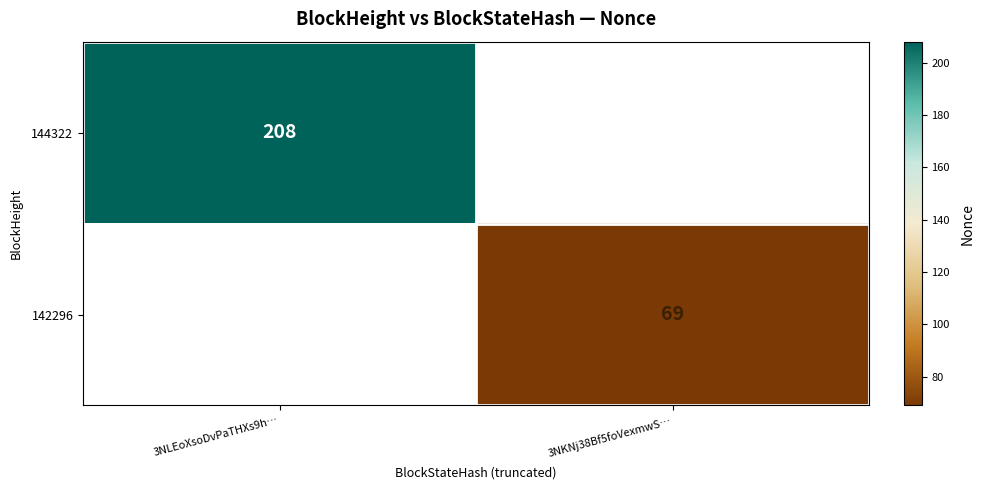

The value of 144322 at 3NLEoXsoDvPaTHXs9h… is 47. True or false?

False